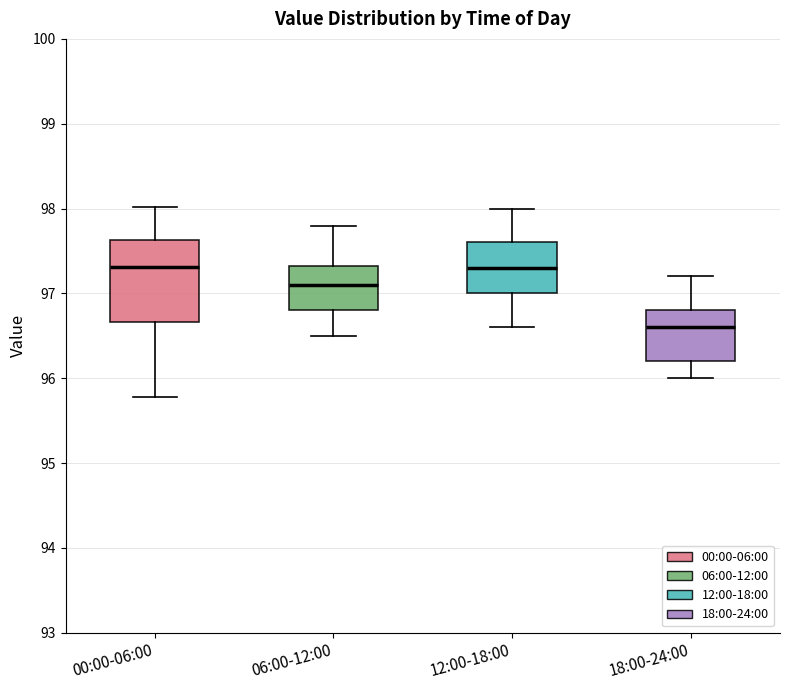

Comparing the boxes themselves (not the whiskers), which one is the tallest?

00:00-06:00